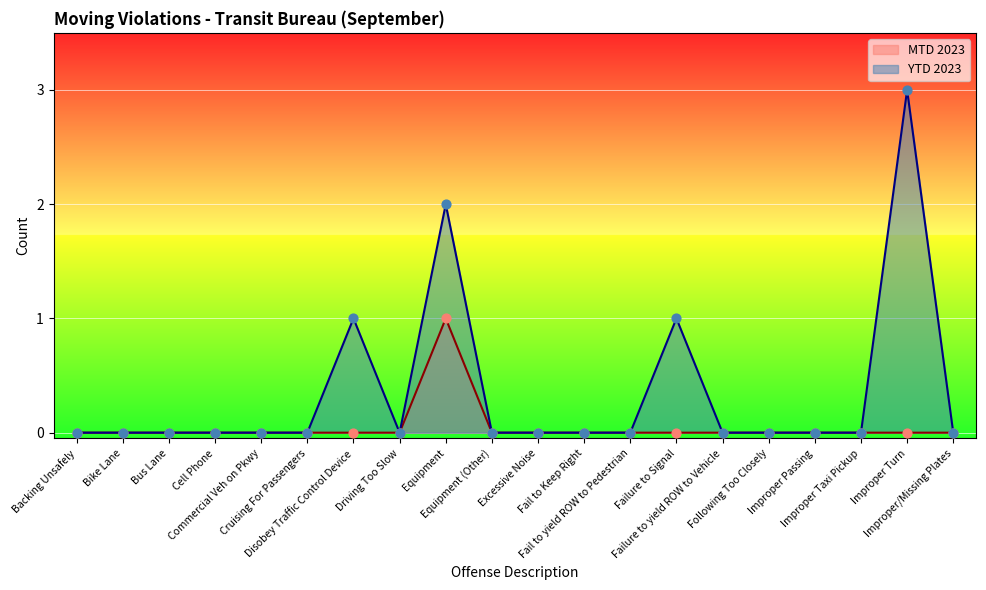

Which series contains the highest Y value?

YTD 2023